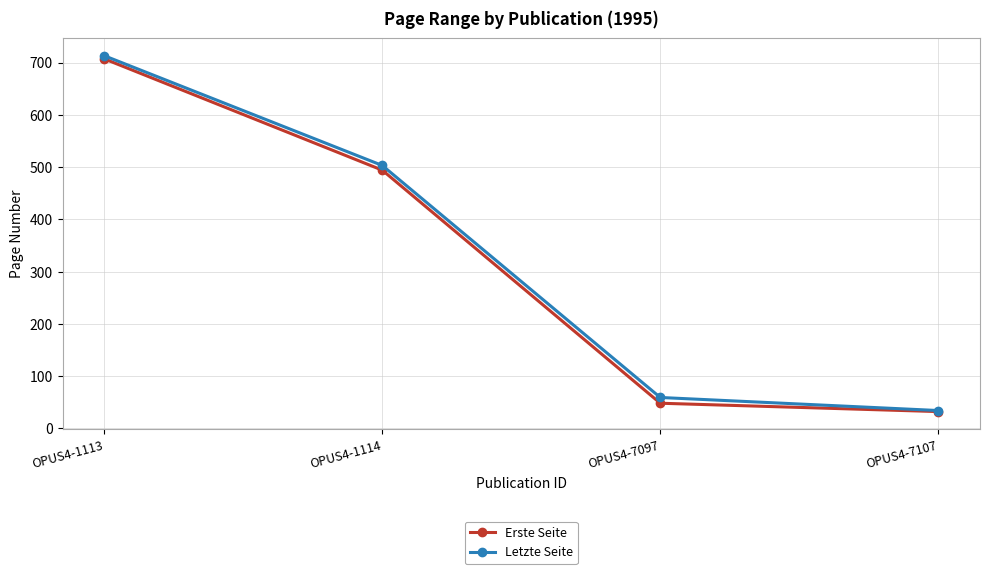

Which series has the largest range (max minus min)?

Letzte Seite